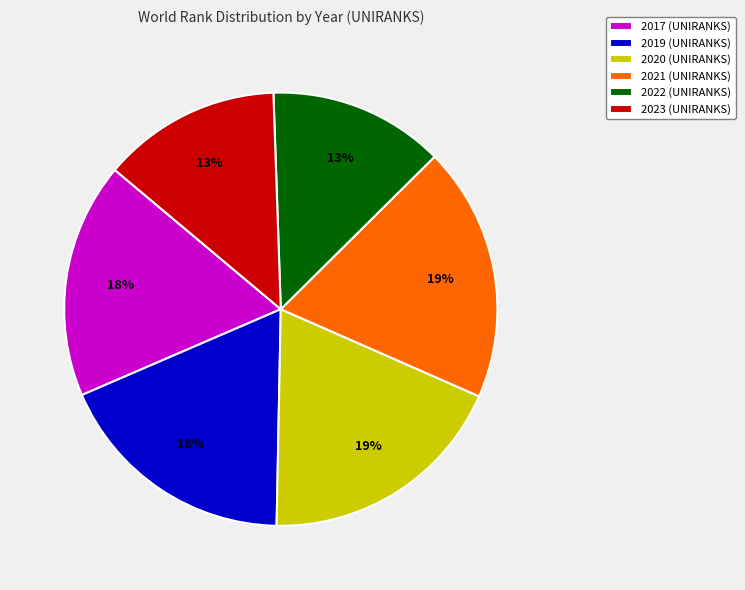

Is 2022 (UNIRANKS) the majority of the pie?

No